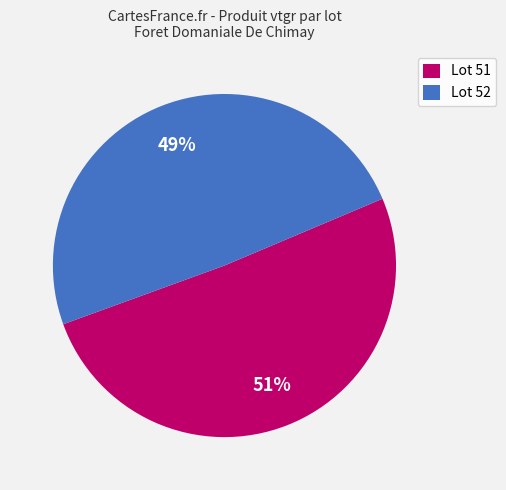

To the nearest percent, what is the average slice percentage?

50%